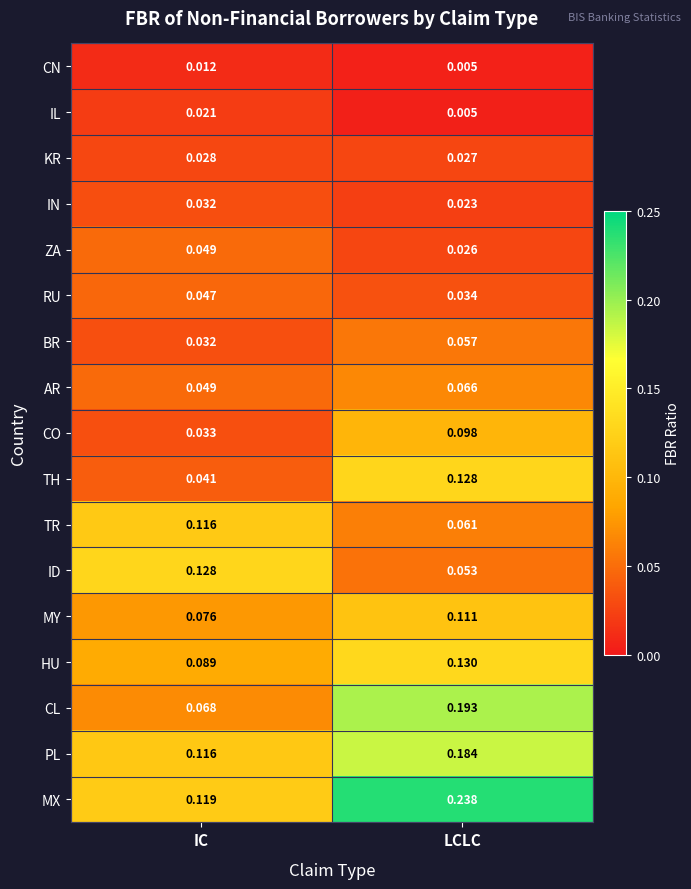

Which series has the largest total across all categories?

MX